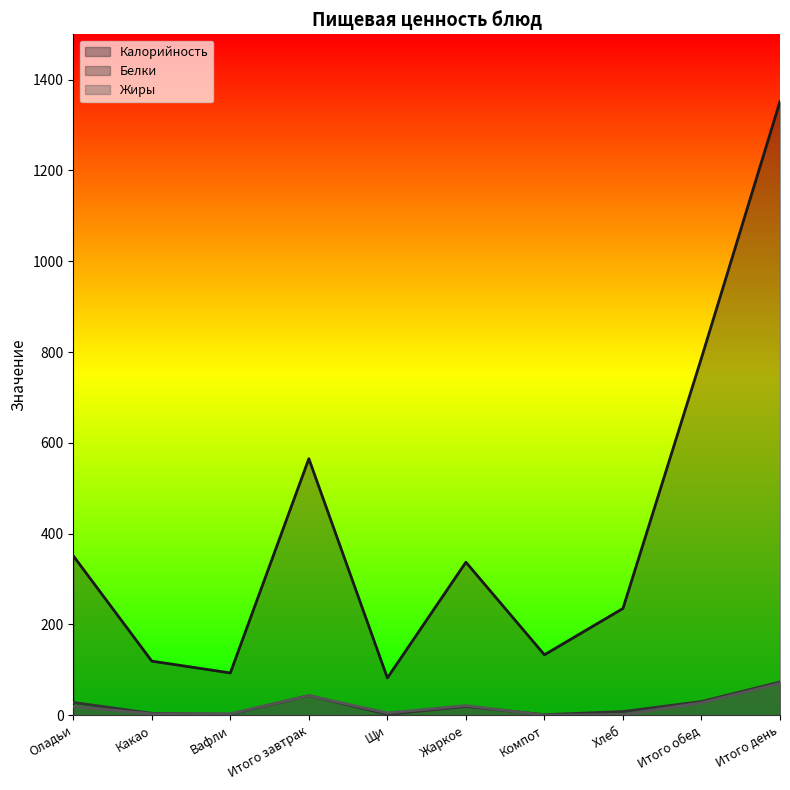

What is the total value across all series at Итого обед?

844